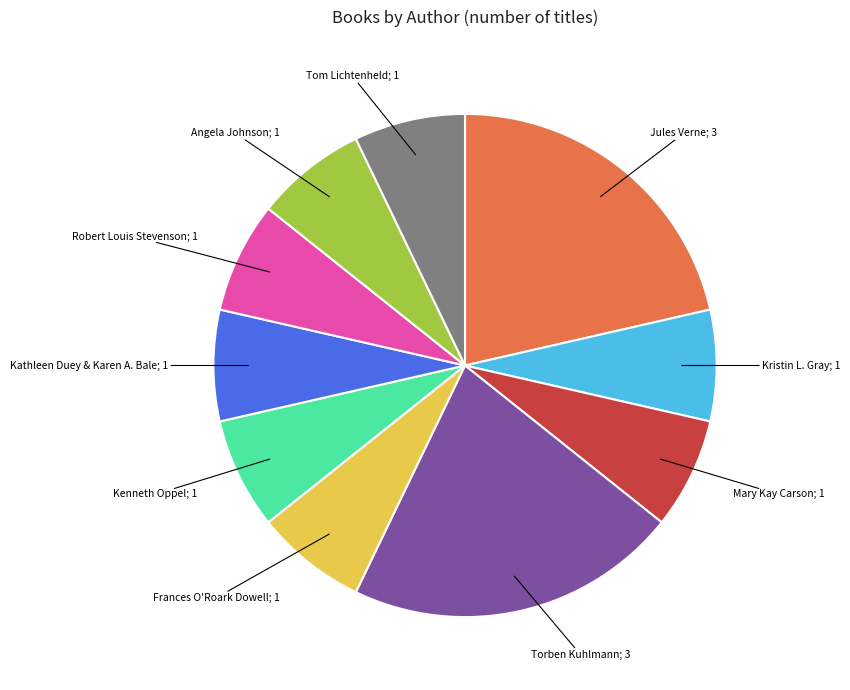

Does any single category account for the majority?

No